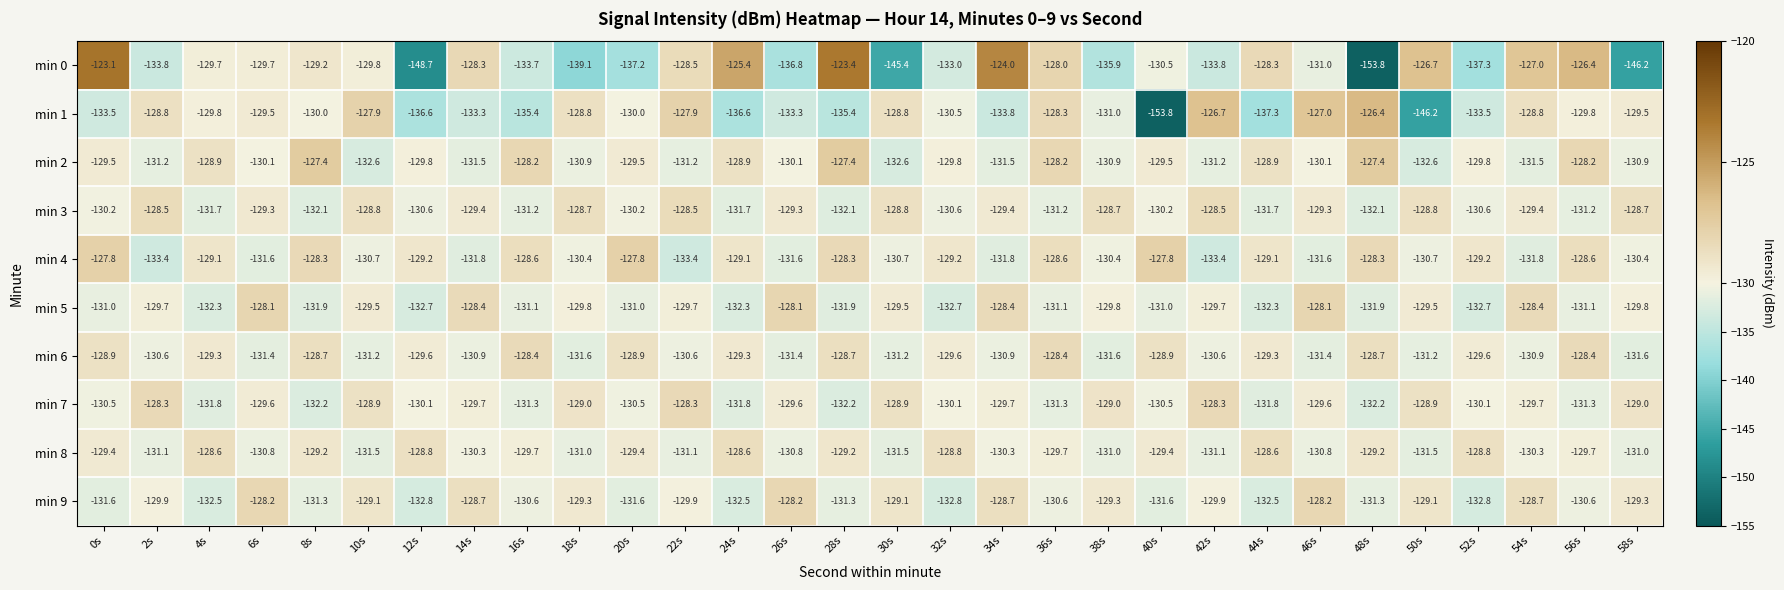

List the series in order of their peak value, lowest first.

min 8, min 3, min 6, min 7, min 9, min 5, min 4, min 2, min 1, min 0